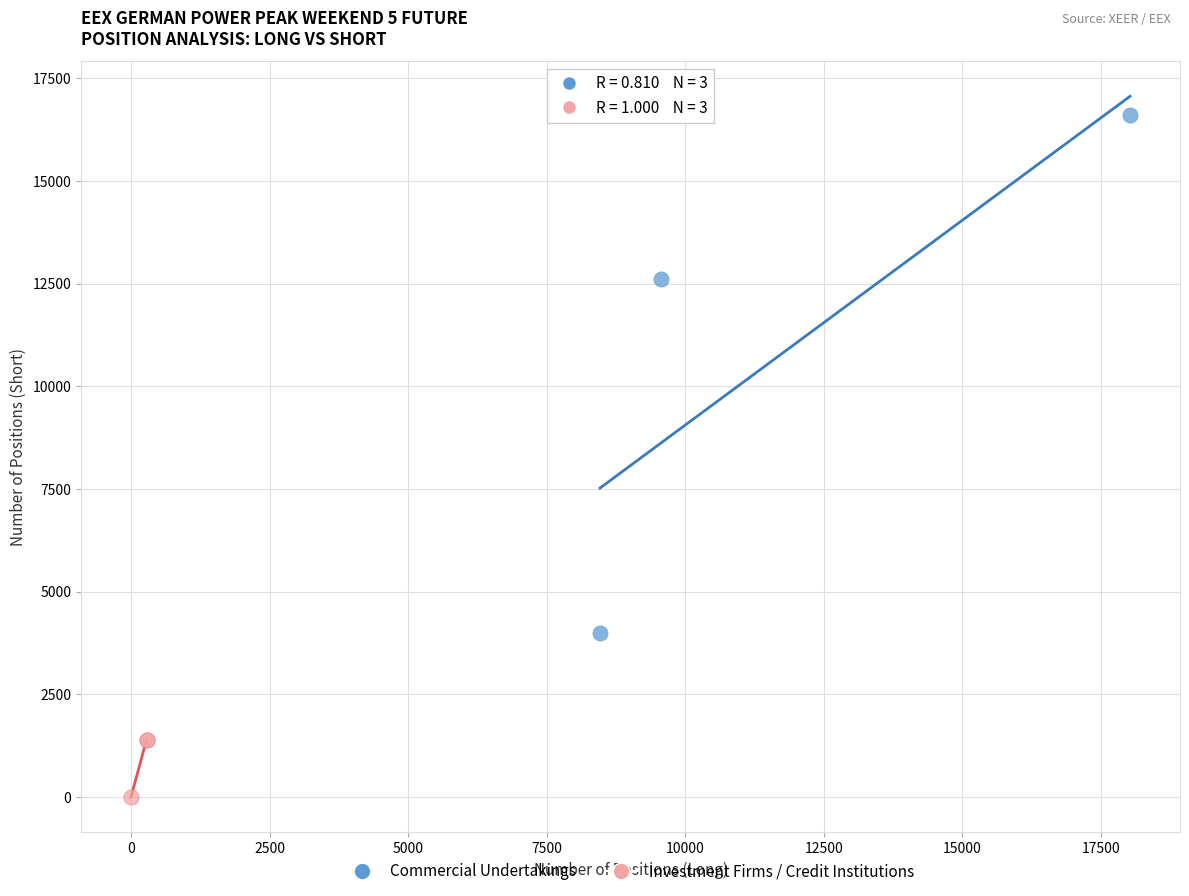

What are all the series names shown in the legend?

Commercial Undertakings, Investment Firms / Credit Institutions